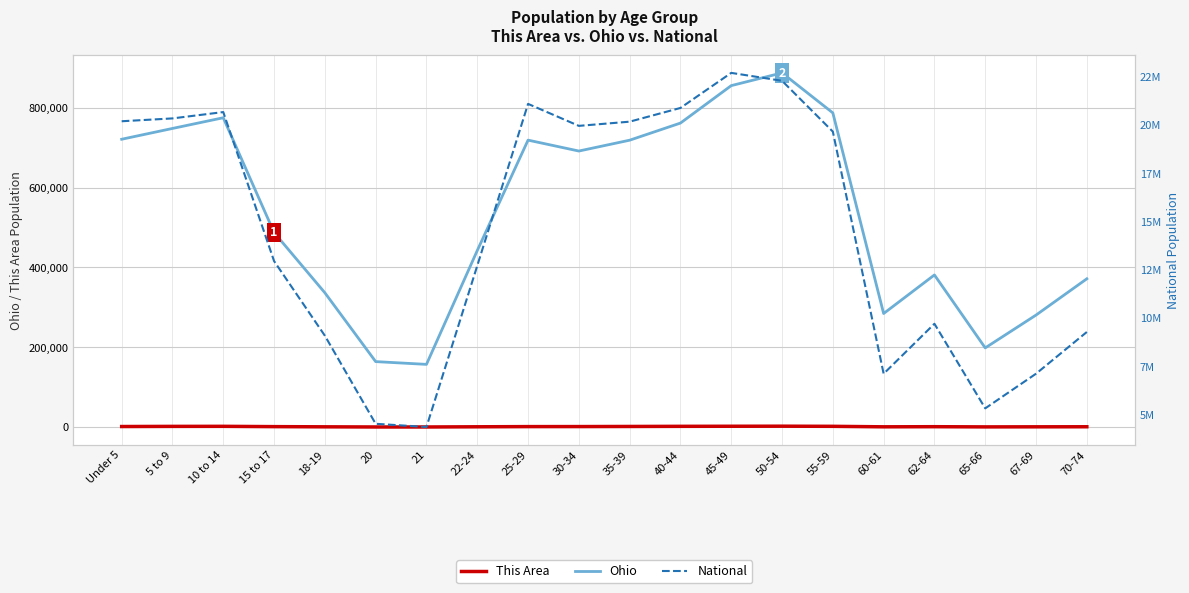

Which has a higher value, 60-61 or 45-49?

45-49